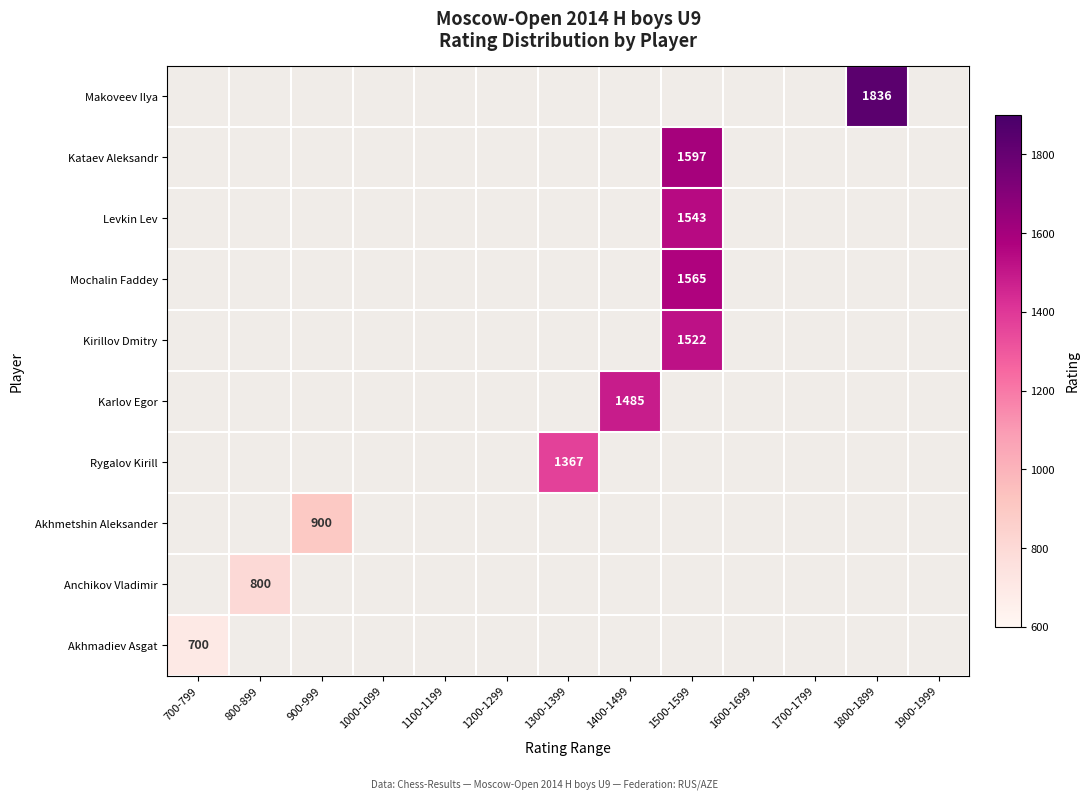

Rank the series by their average value, from lowest to highest.

Makoveev Ilya, Kataev Aleksandr, Levkin Lev, Mochalin Faddey, Kirillov Dmitry, Karlov Egor, Rygalov Kirill, Akhmetshin Aleksander, Anchikov Vladimir, Akhmadiev Asgat